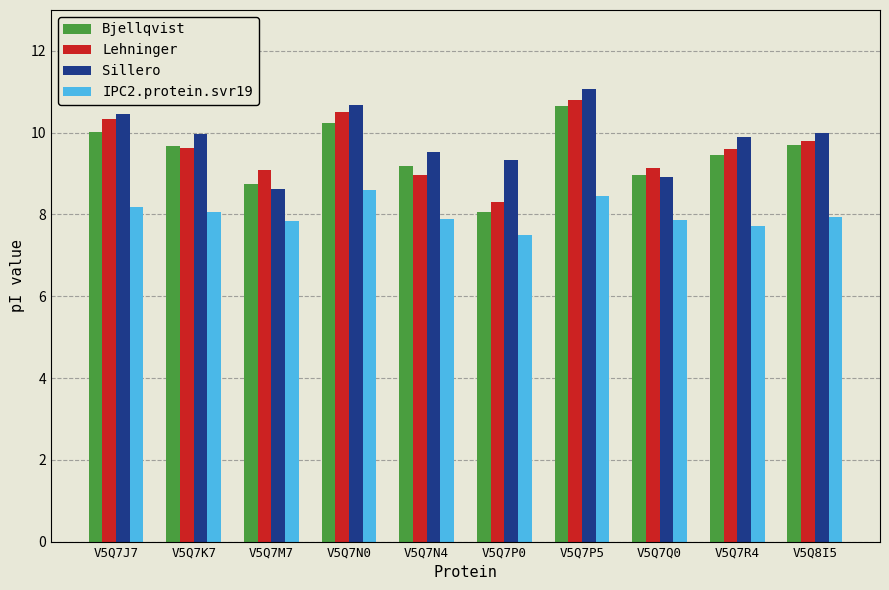

The value of Bjellqvist at V5Q7R4 is 2.1. True or false?

False